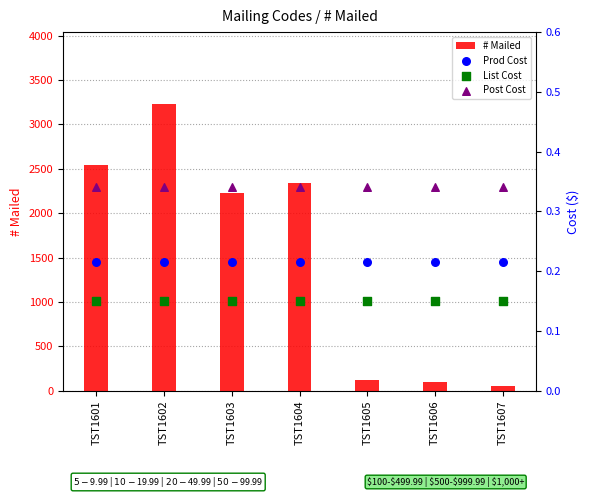

Is the value of Post Cost at TST1602 greater than the value of Prod Cost at TST1601?

Yes